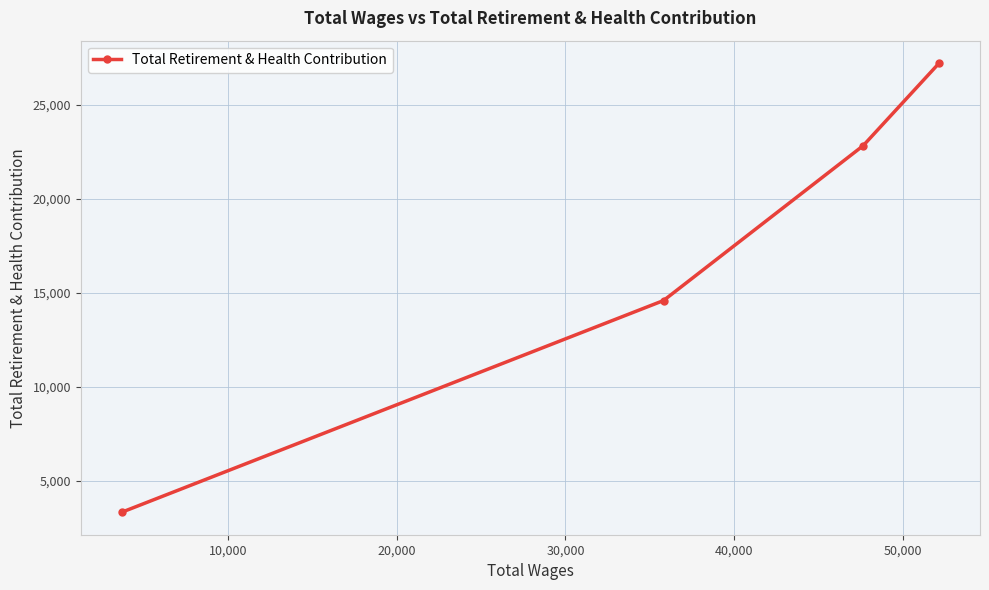

What is the smallest value displayed?

3326